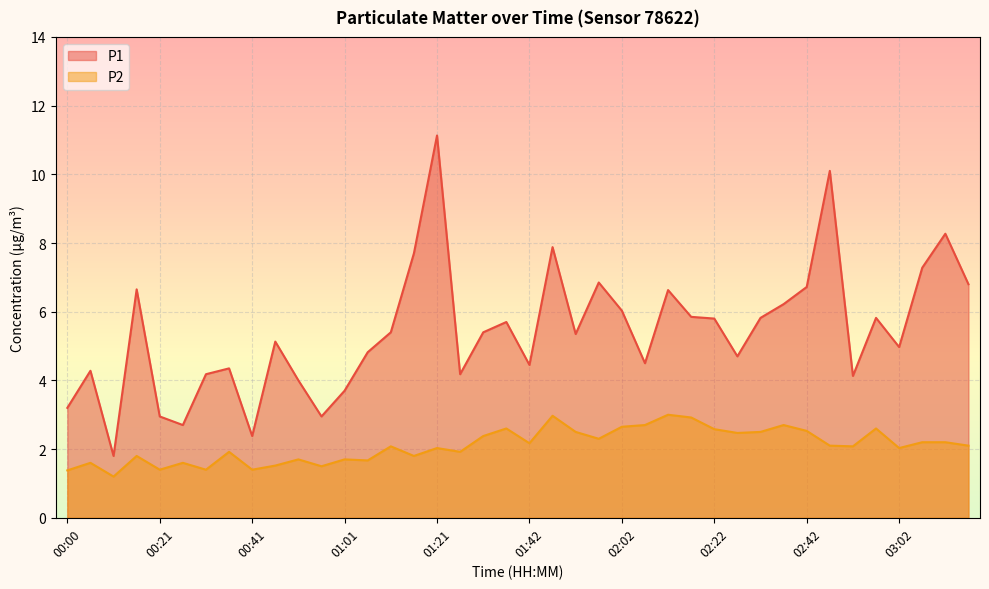

What is the spread (max minus min) of values at 01:37?

3.1